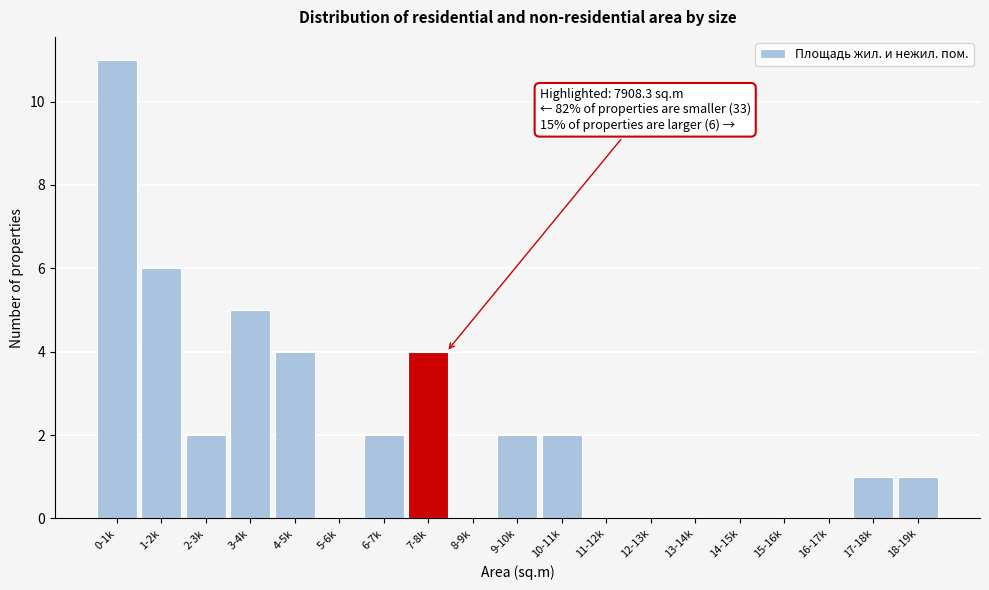

Reading left to right, what are all the values shown in this chart?

0-1k=11	1-2k=6	2-3k=2	3-4k=5	4-5k=4	5-6k=0	6-7k=2	7-8k=4	8-9k=0	9-10k=2	10-11k=2	11-12k=0	12-13k=0	13-14k=0	14-15k=0	15-16k=0	16-17k=0	17-18k=1	18-19k=1